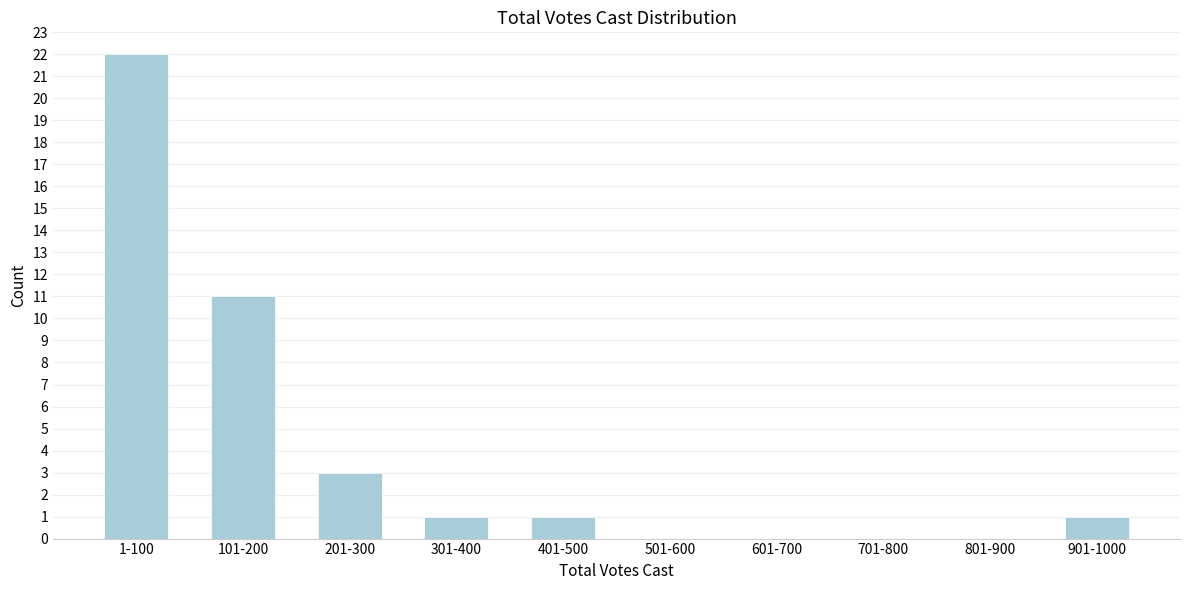

Reading left to right, what are all the values shown in this chart?

1-100=22	101-200=11	201-300=3	301-400=1	401-500=1	501-600=0	601-700=0	701-800=0	801-900=0	901-1000=1